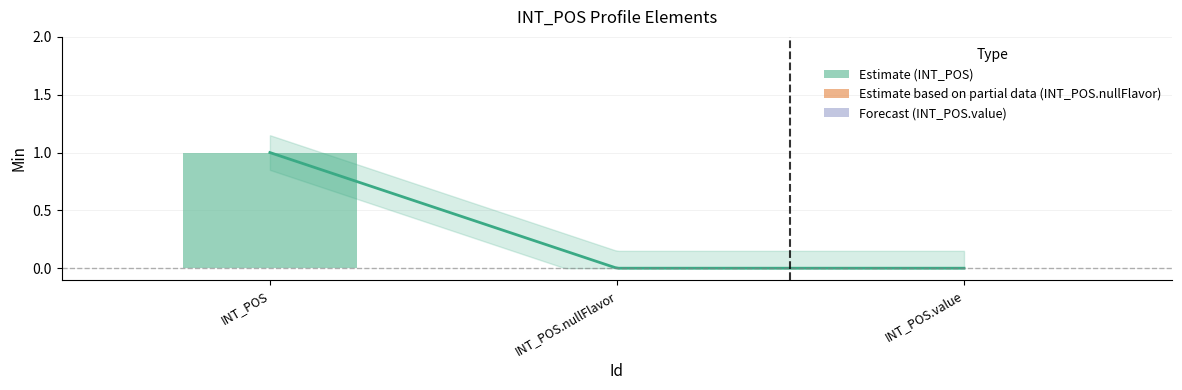

Does the chart contain stacked bars?

No